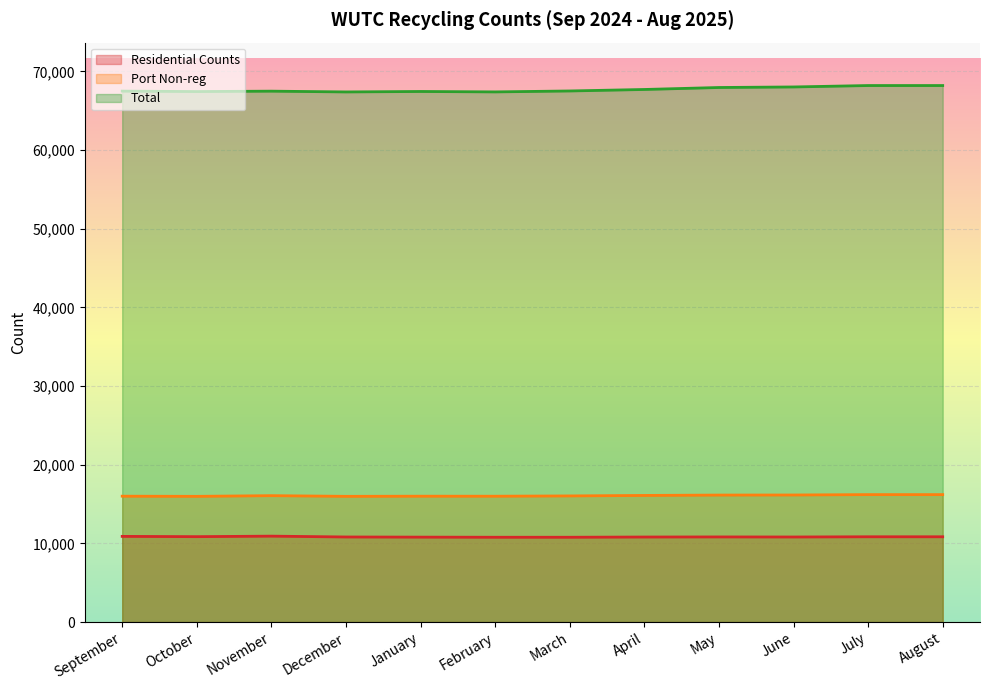

How many data points in Port Non-reg are above 16065?

5